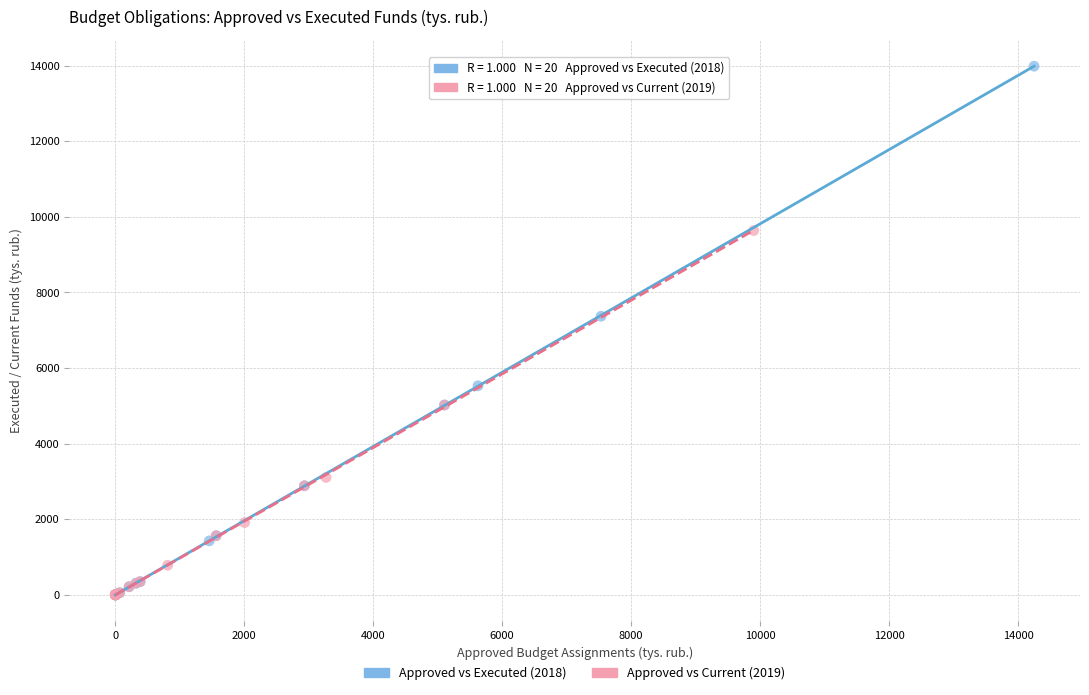

Which series has the largest Y range (max minus min)?

Approved vs Executed (2018)